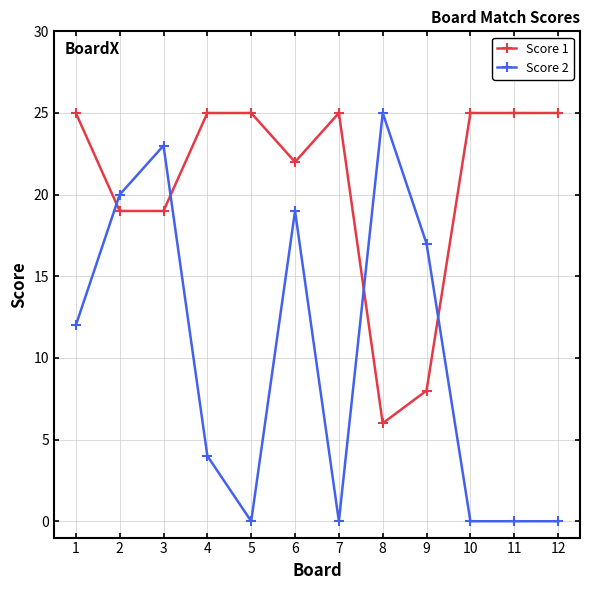

What is the sum of the Score 2 values at 2 and 9?

37